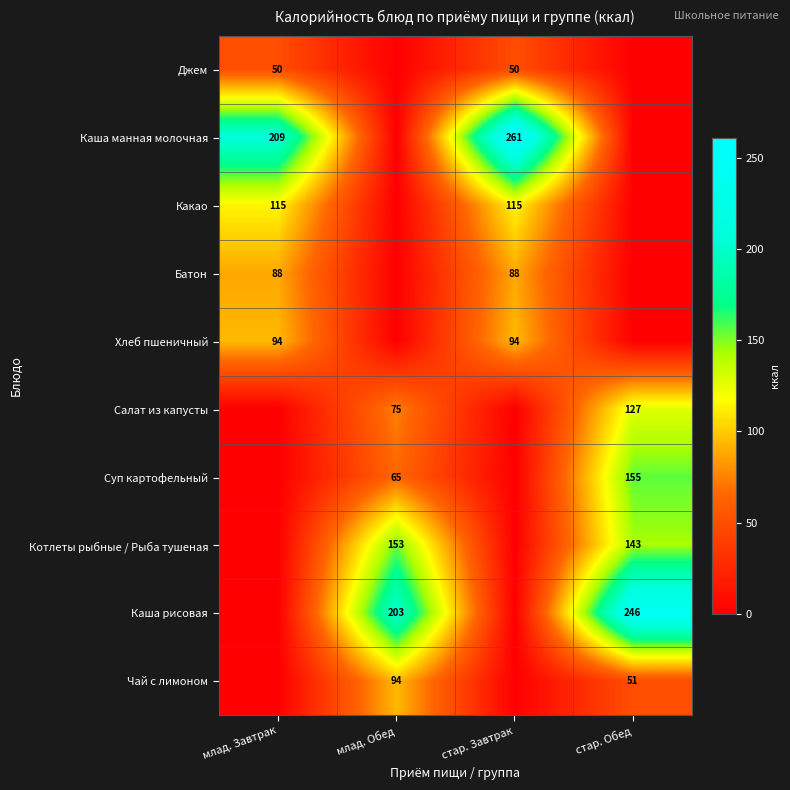

What is the difference between the Каша рисовая values at стар. Обед and млад. Обед?

43